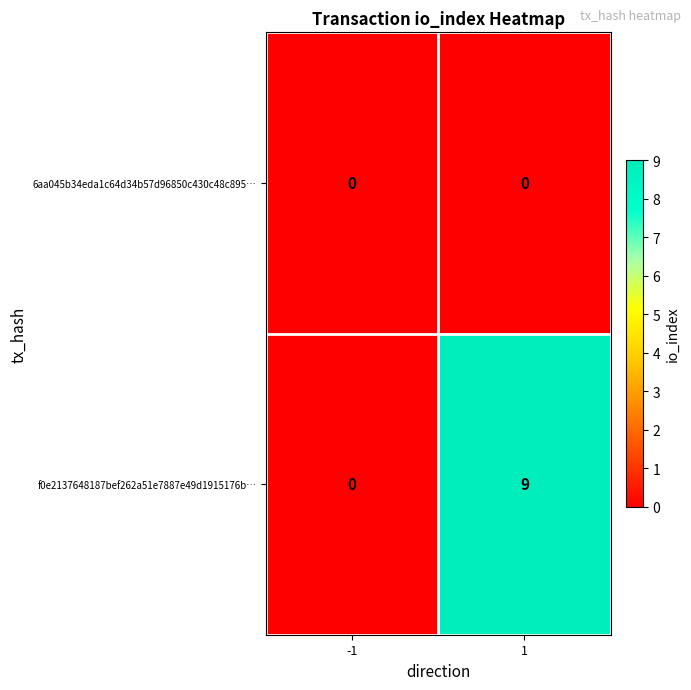

Reading right to left, transcribe all the data shown in this chart.

6aa045b34eda1c64d34b57d96850c430c48c895…: 0	0
f0e2137648187bef262a51e7887e49d1915176b…: 9	0